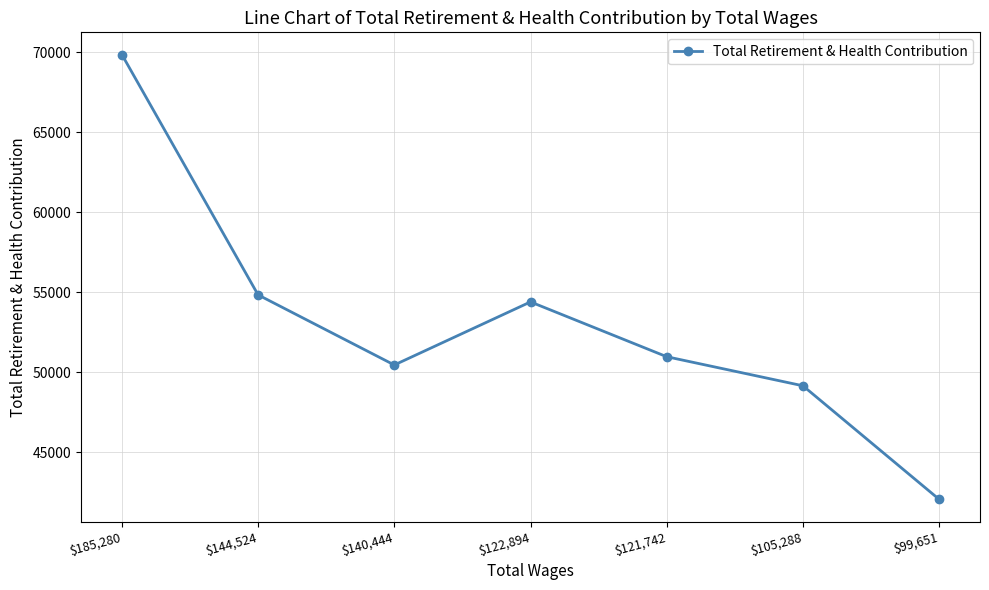

What position from the right is $185,280?

7